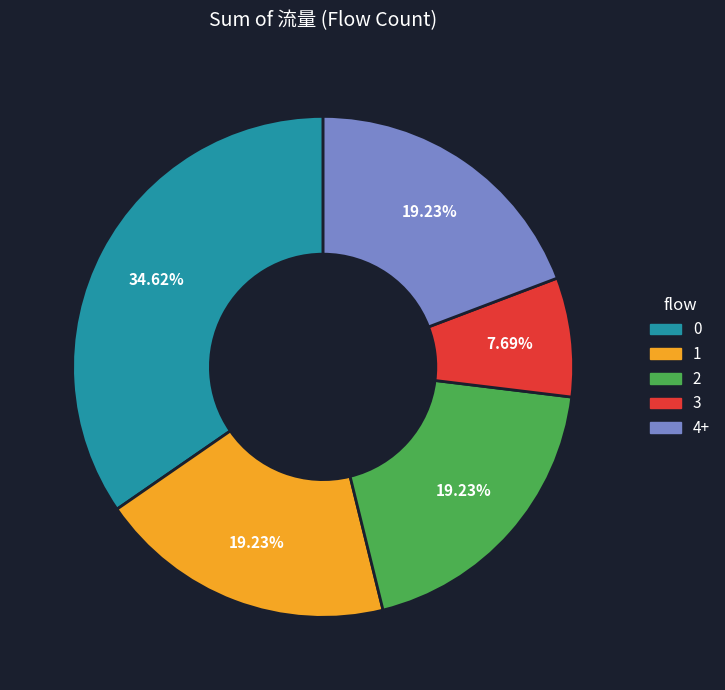

Does 2 account for over 50% of the chart?

No